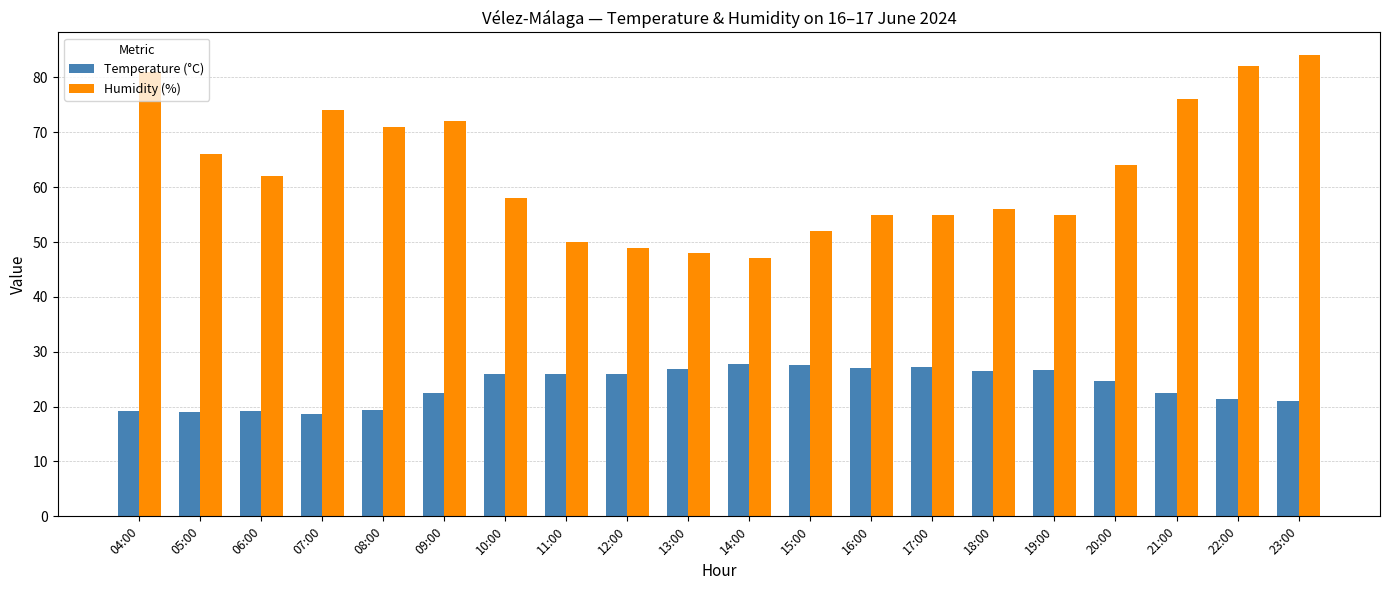

Rank the series by their maximum value, from lowest to highest.

Temperature (°C), Humidity (%)